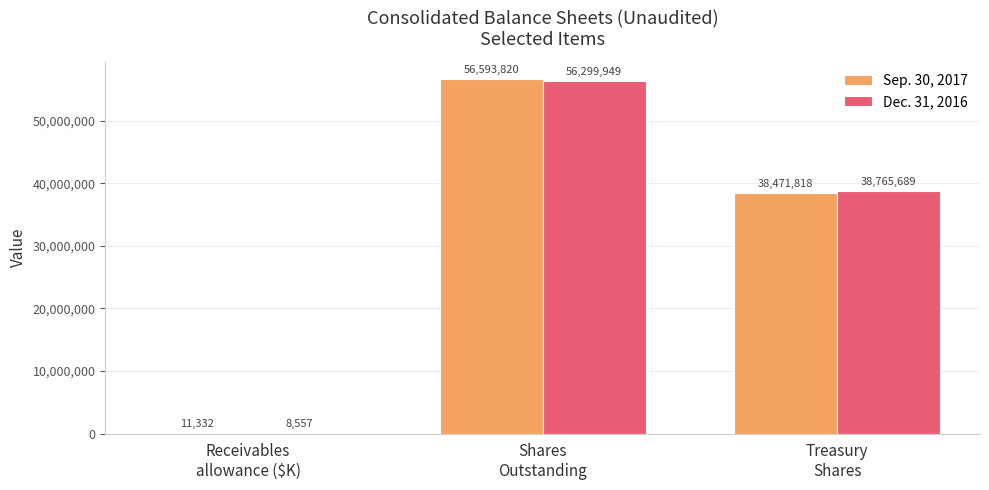

Are the bars horizontal?

No